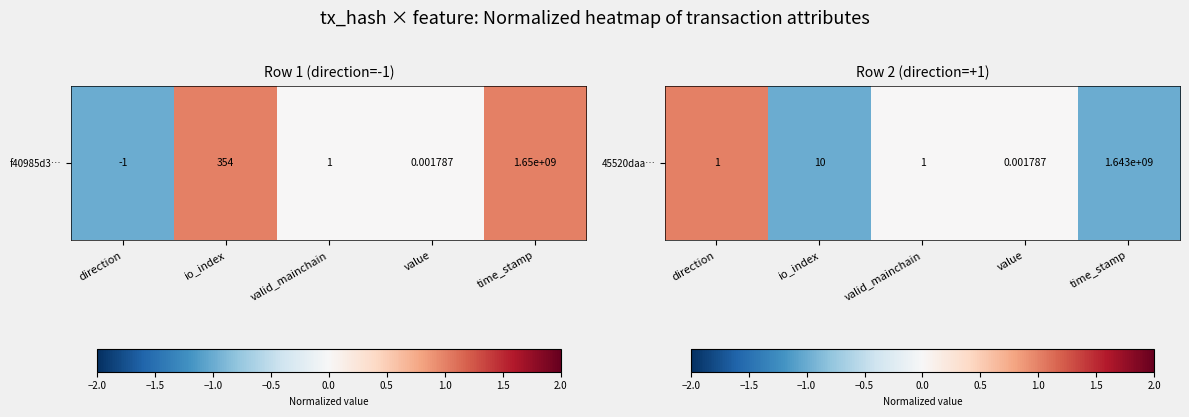

List the labels in order of value, smallest first.

io_index, time_stamp, valid_mainchain, value, direction